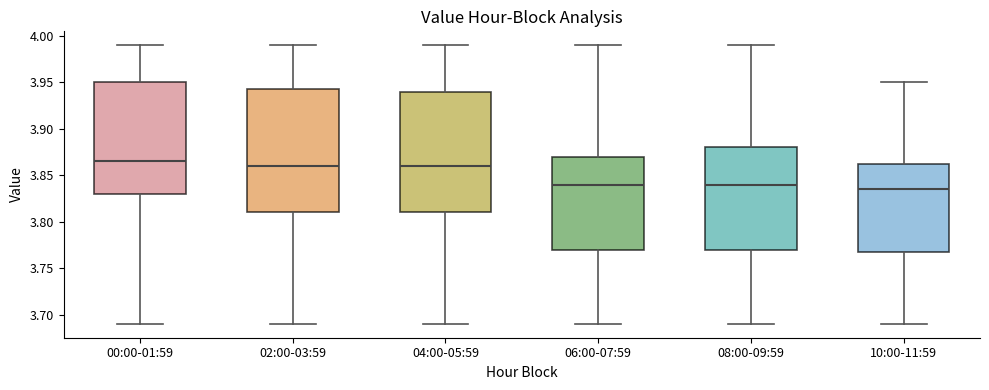

Reading left to right, transcribe this box plot: for each box, give where its median line is, the range the box spans, and where its two whiskers end, as read against the y-axis. The values are not printed on the chart, so give them approximately, as read against the axis.

00:00-01:59: median 3.865, box 3.830 to 3.950, whiskers 3.690 to 3.990
02:00-03:59: median 3.860, box 3.810 to 3.945, whiskers 3.690 to 3.990
04:00-05:59: median 3.860, box 3.810 to 3.940, whiskers 3.690 to 3.990
06:00-07:59: median 3.840, box 3.770 to 3.870, whiskers 3.690 to 3.990
08:00-09:59: median 3.840, box 3.770 to 3.880, whiskers 3.690 to 3.990
10:00-11:59: median 3.835, box 3.770 to 3.865, whiskers 3.690 to 3.950